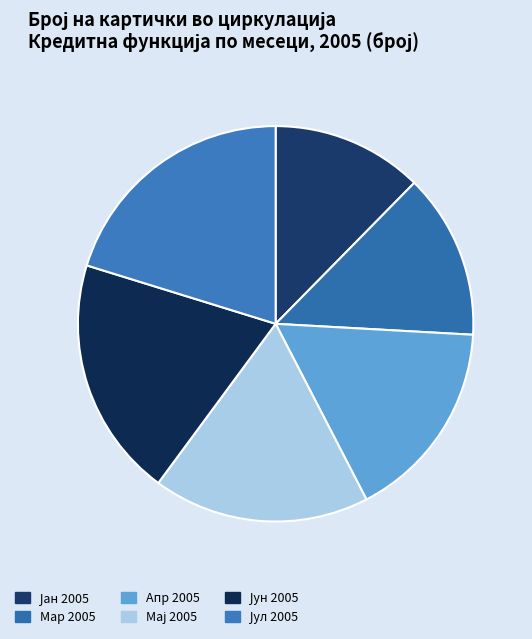

Count the number of slices in the pie.

6